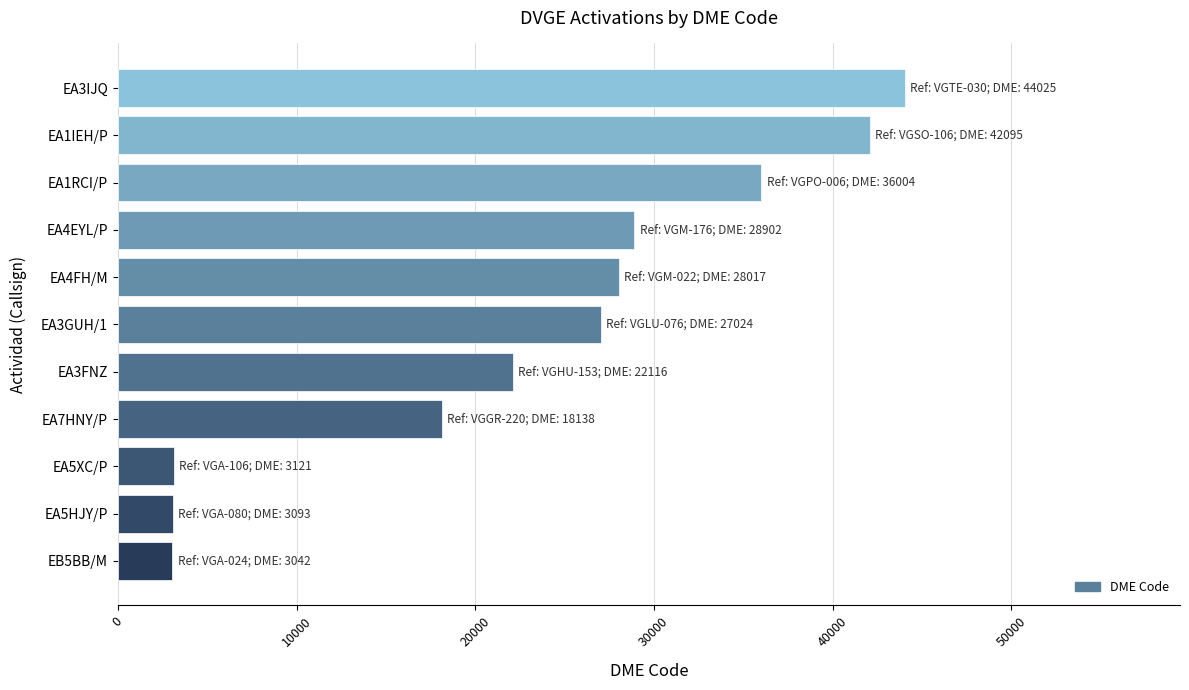

What is the sum of the values at EA7HNY/P and EA1IEH/P?

60233